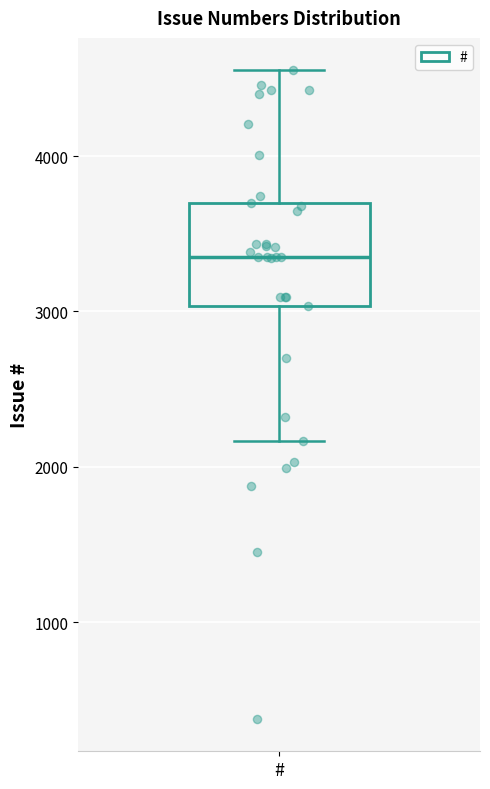

Read this box plot against the y-axis: the position of the median line, the range covered by the box, and the ends of both whiskers. The values are not printed on the chart, so give them approximately, as read against the axis.

median 3400, box 3000 to 3700, whiskers 2200 to 4600